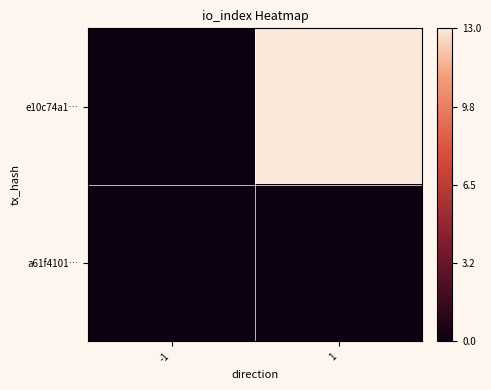

Which series has the largest total across all categories?

e10c74a1…